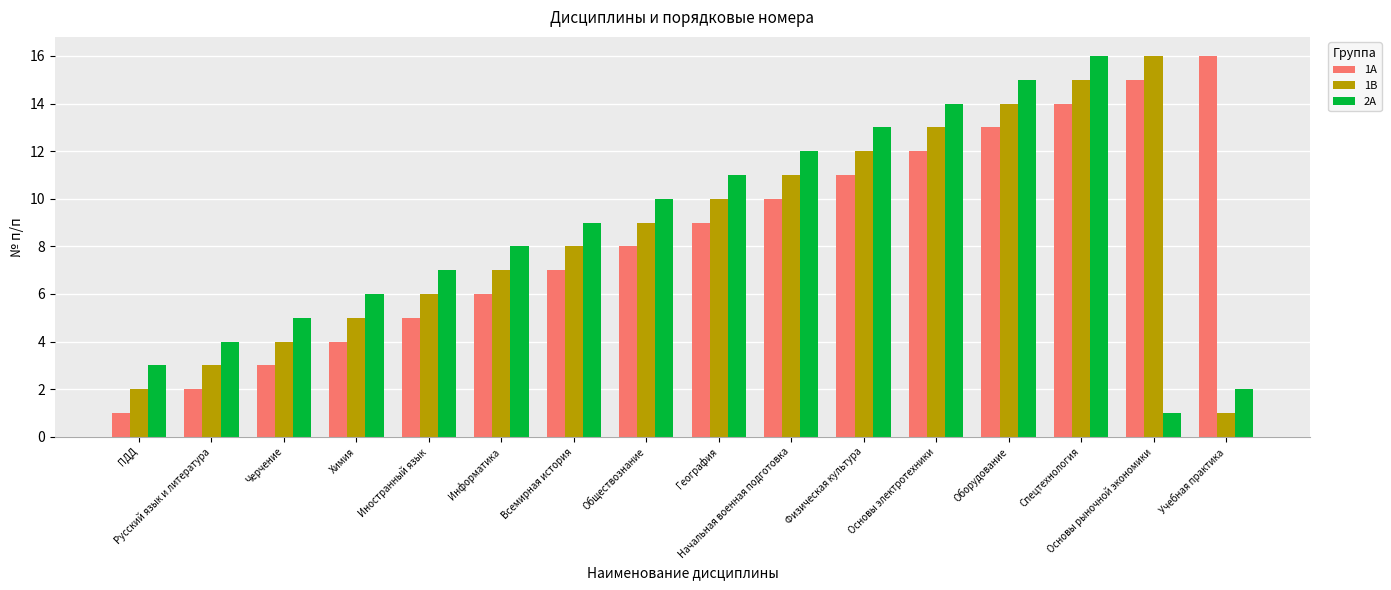

What is the maximum value shown in the chart?

16